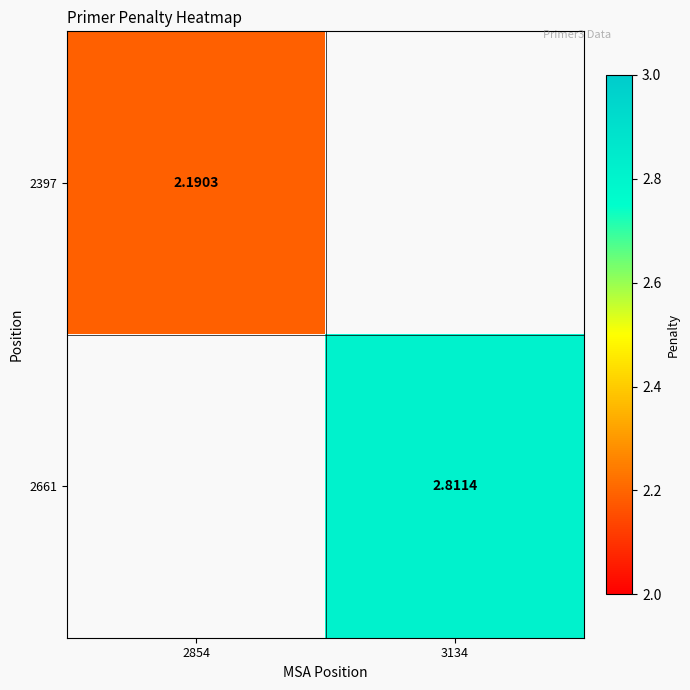

At which category does the chart reach its peak across all series?

3134